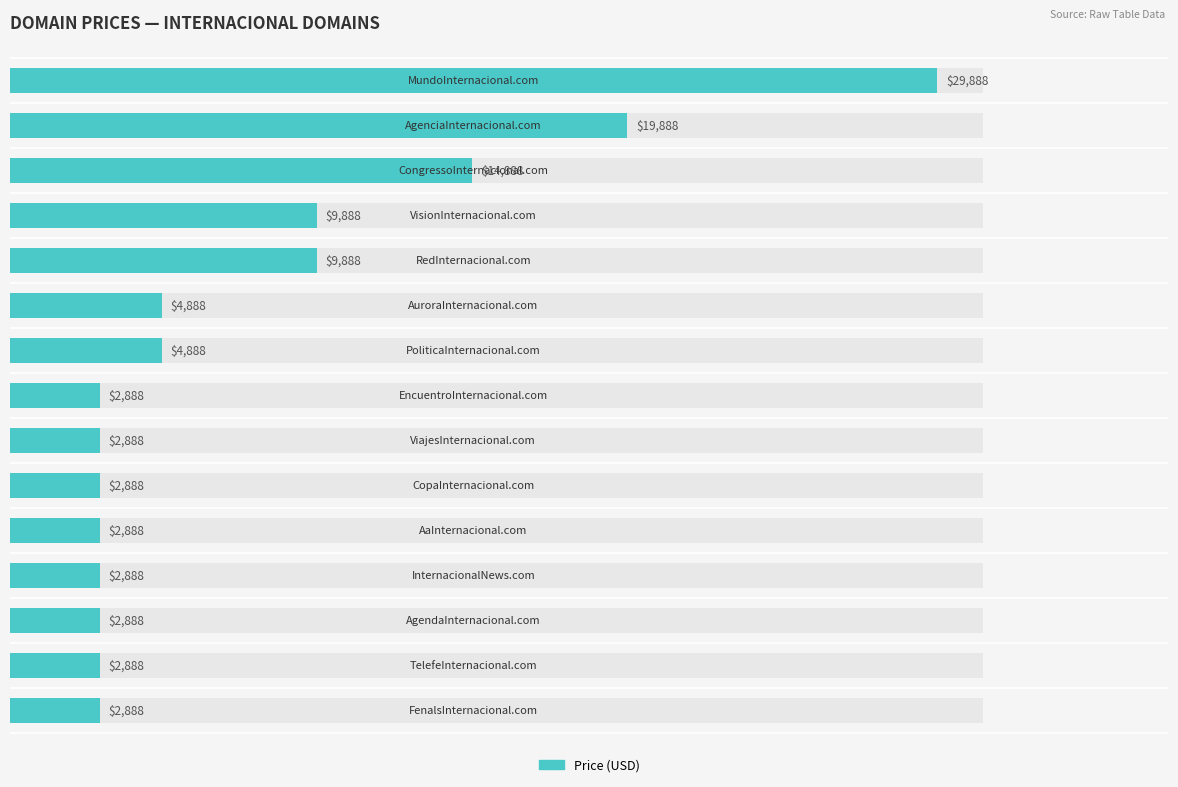

What is the difference between the second highest and minimum values?

17000